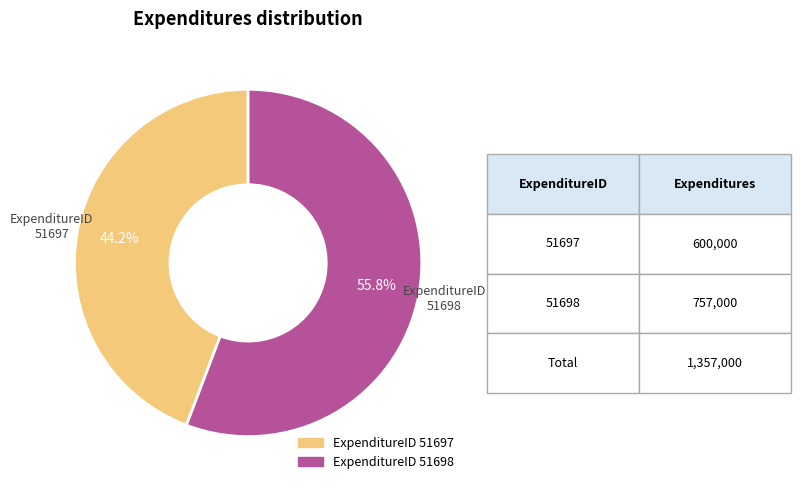

Is there any slice that represents more than half of the pie?

Yes